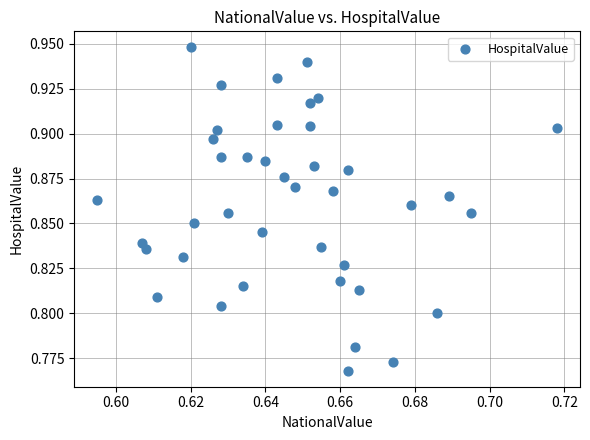

How many data points are displayed?

40